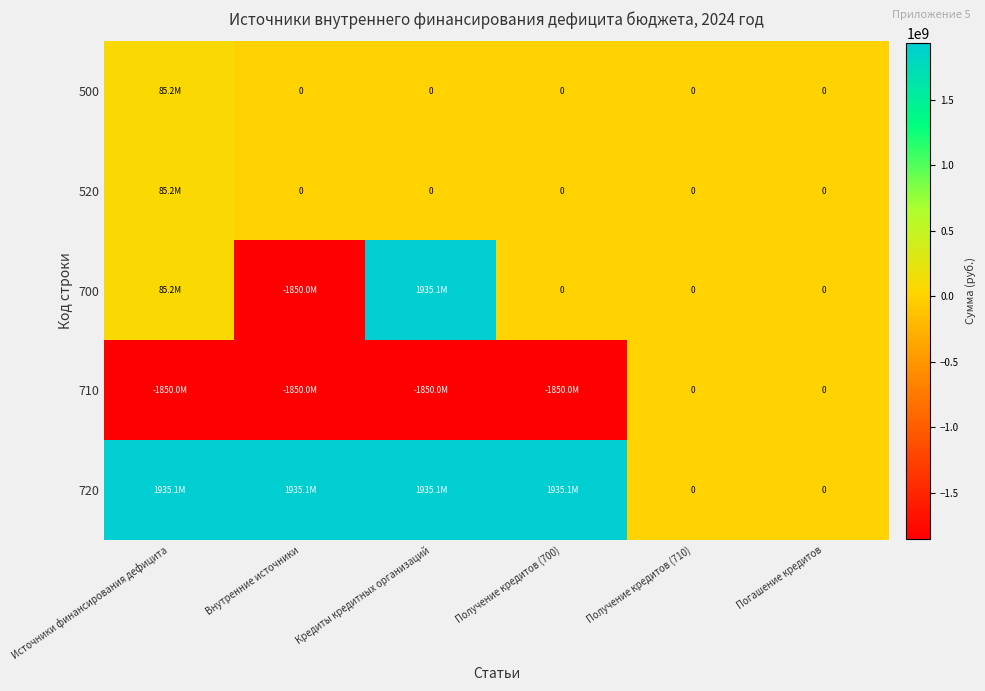

The value of 720 at Источники финансирования дефицита is 914628064.0. True or false?

False